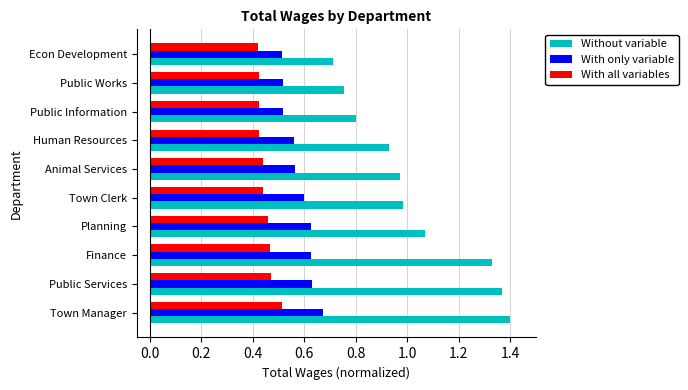

The value of With only variable at Animal Services is 0.6. True or false?

True